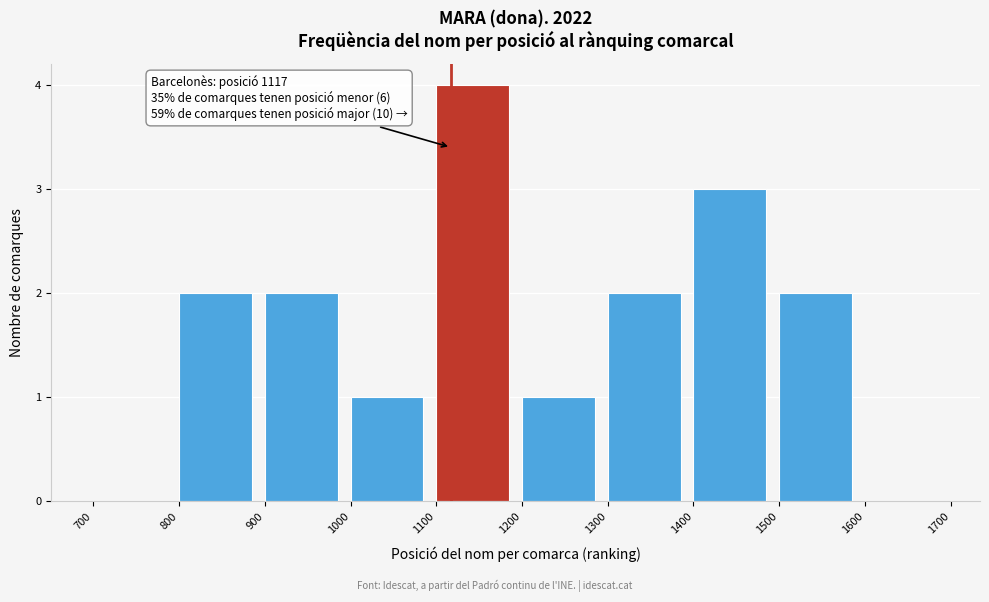

Which range on the x-axis has the tallest bar?

1100 to 1200